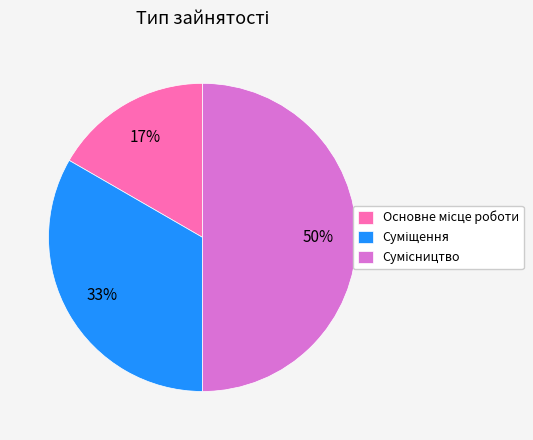

To the nearest percent, what is the average slice percentage?

33%